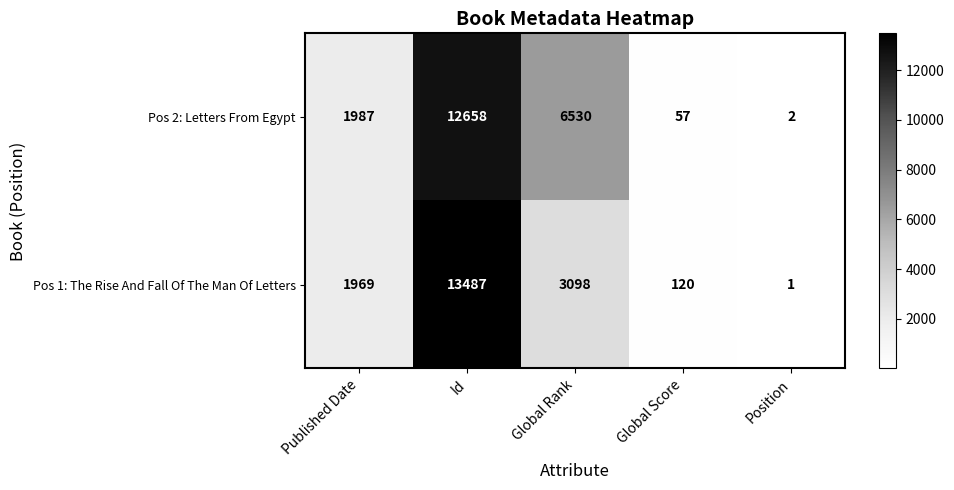

Which series has the largest range (max minus min)?

Pos 1: The Rise And Fall Of The Man Of Letters